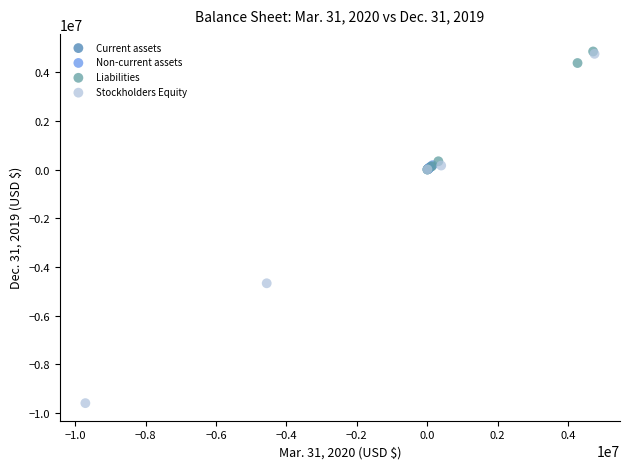

What are all the series names shown in the legend?

Current assets, Non-current assets, Liabilities, Stockholders Equity